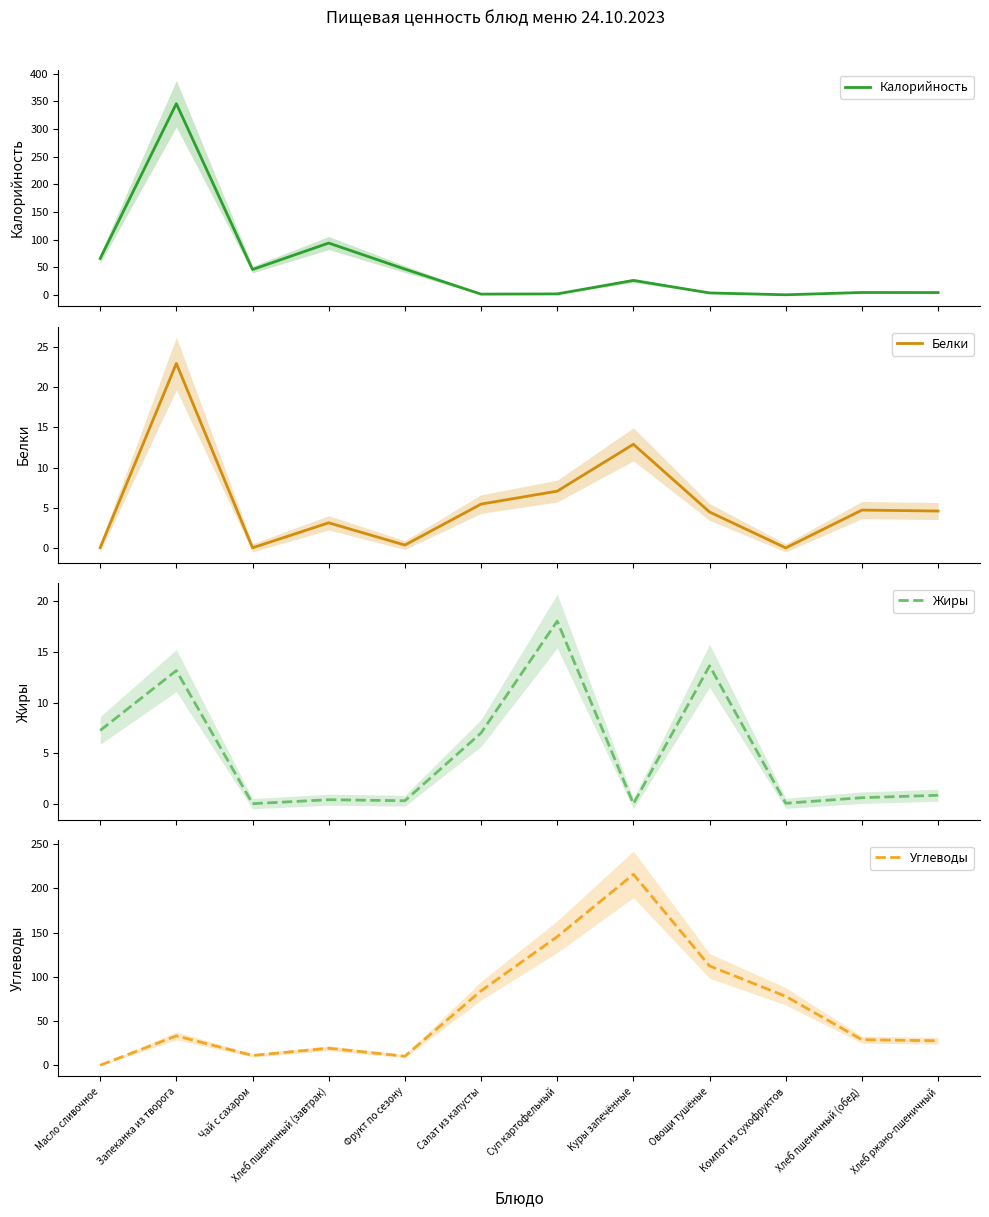

What is the label of the 3rd point from the right?

Компот из сухофруктов